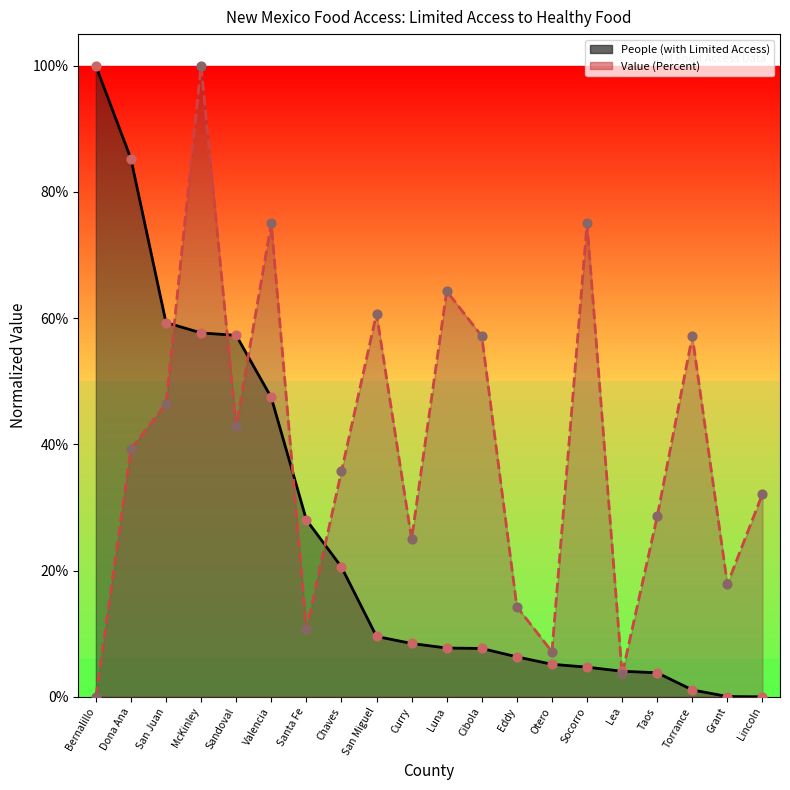

Which series has the widest spread of Y values?

People (with Limited Access)